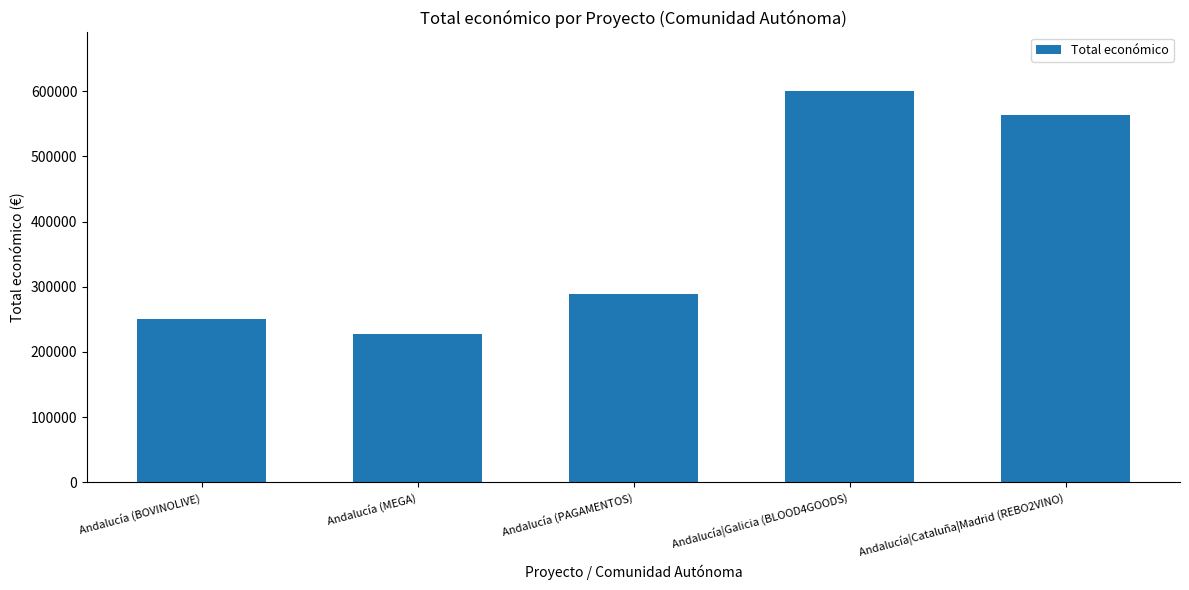

What is the ratio of the value at Andalucía (BOVINOLIVE) to the value at Andalucía|Galicia (BLOOD4GOODS)?

0.4